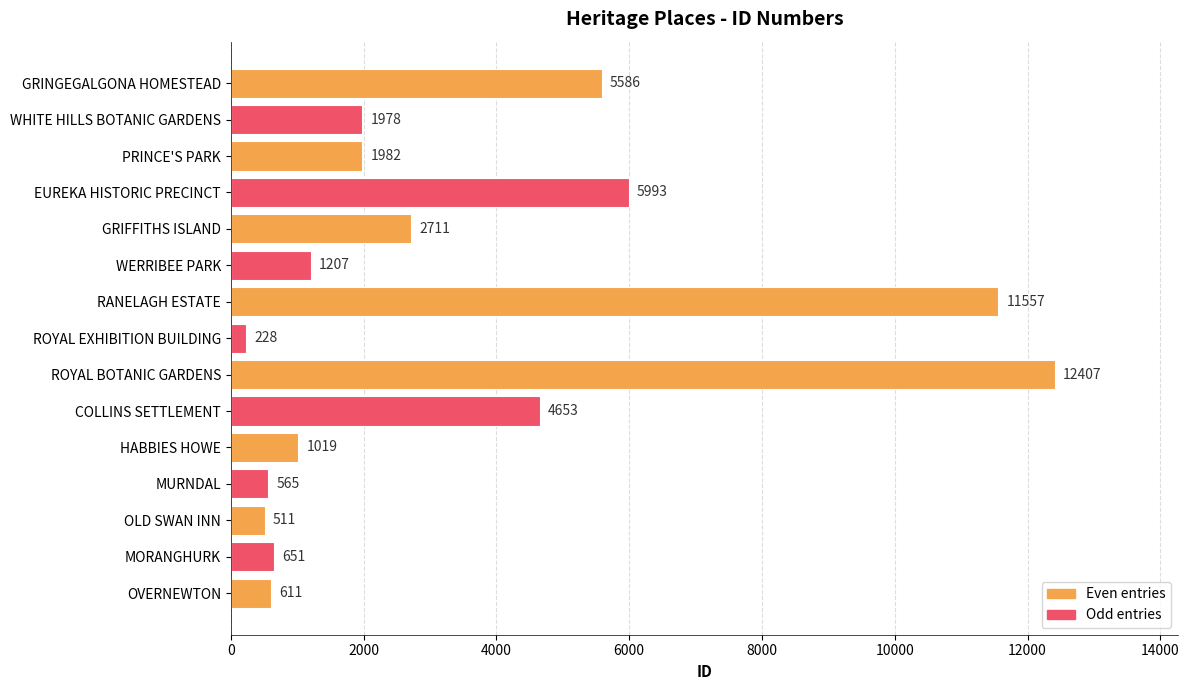

What is the greatest value displayed?

12407